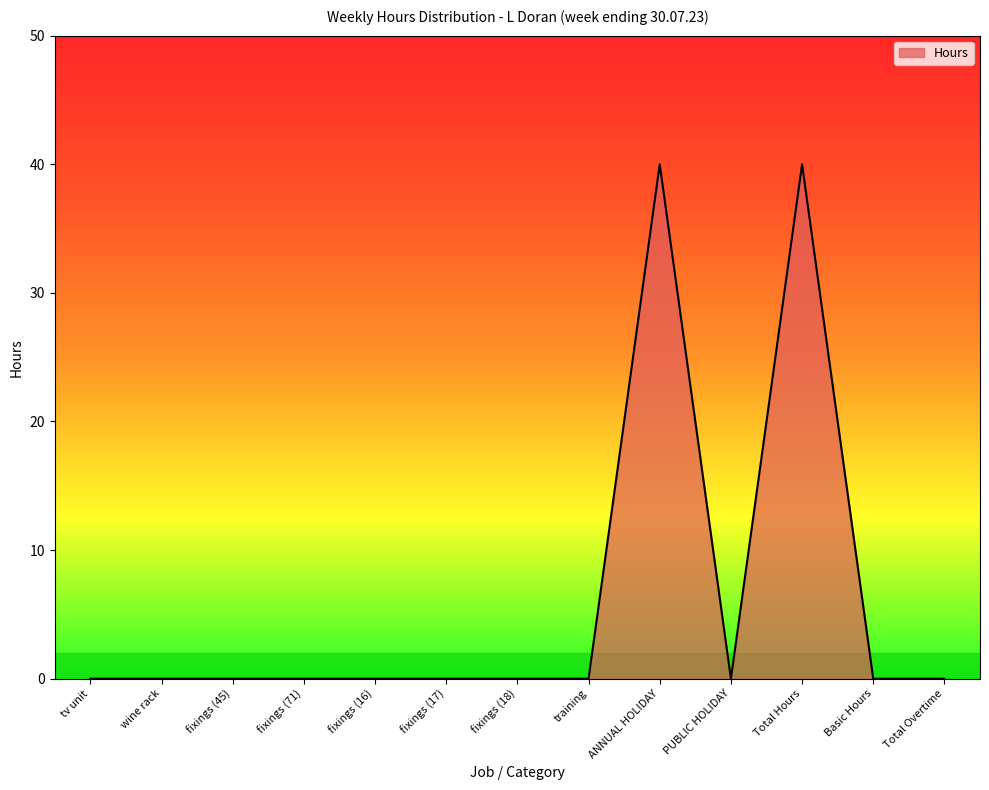

True or false: the data shows 0 at Basic Hours.

True